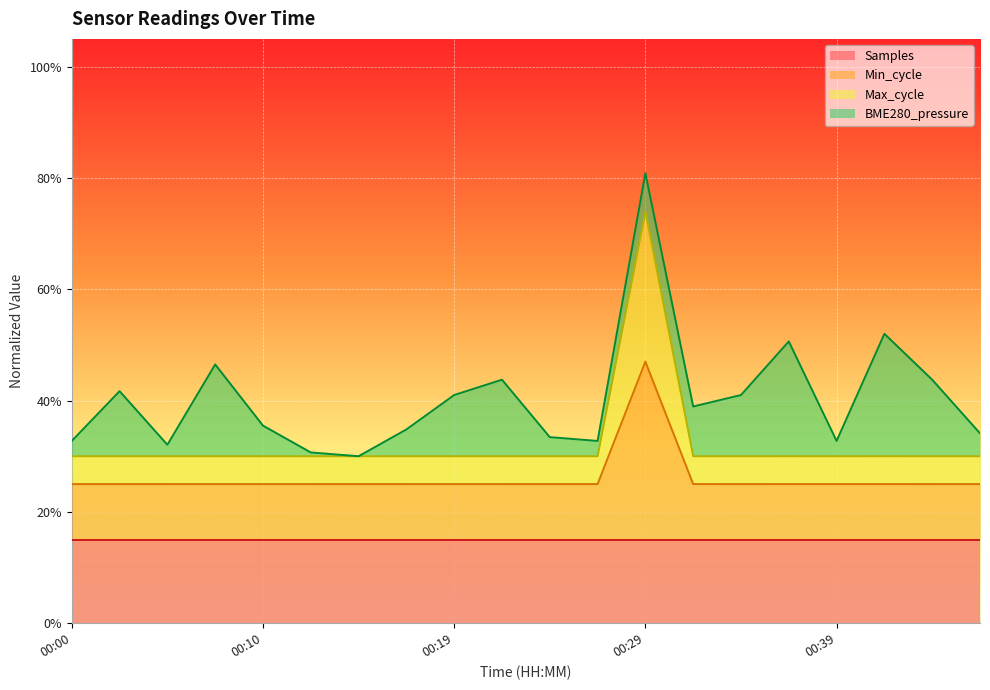

Which has a higher value, 00:46 or 00:22?

00:22